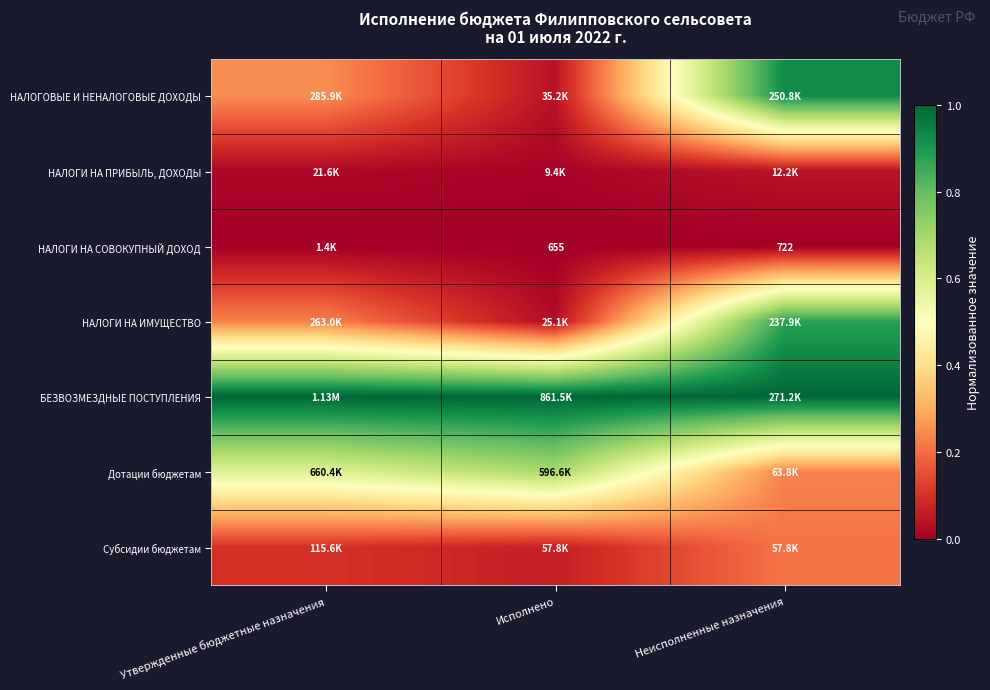

The БЕЗВОЗМЕЗДНЫЕ ПОСТУПЛЕНИЯ series shows 1.0 at Неисполненные назначения. True or false?

True